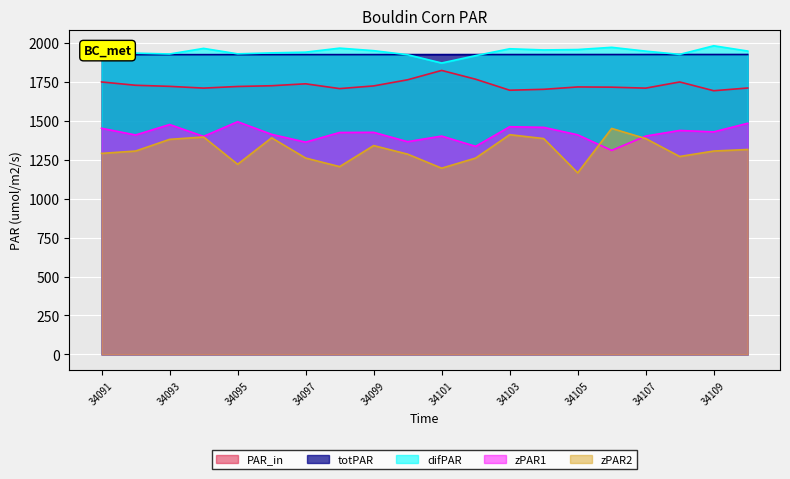

The PAR_in series shows 782.7 at 34095. True or false?

False